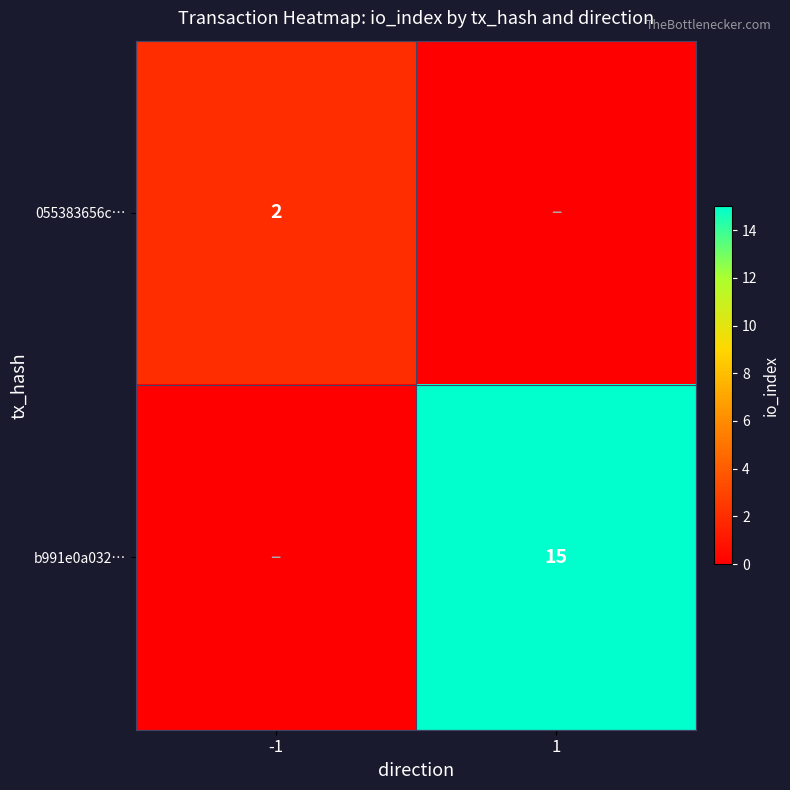

Is it true that b991e0a032… equals 15 at 1?

True